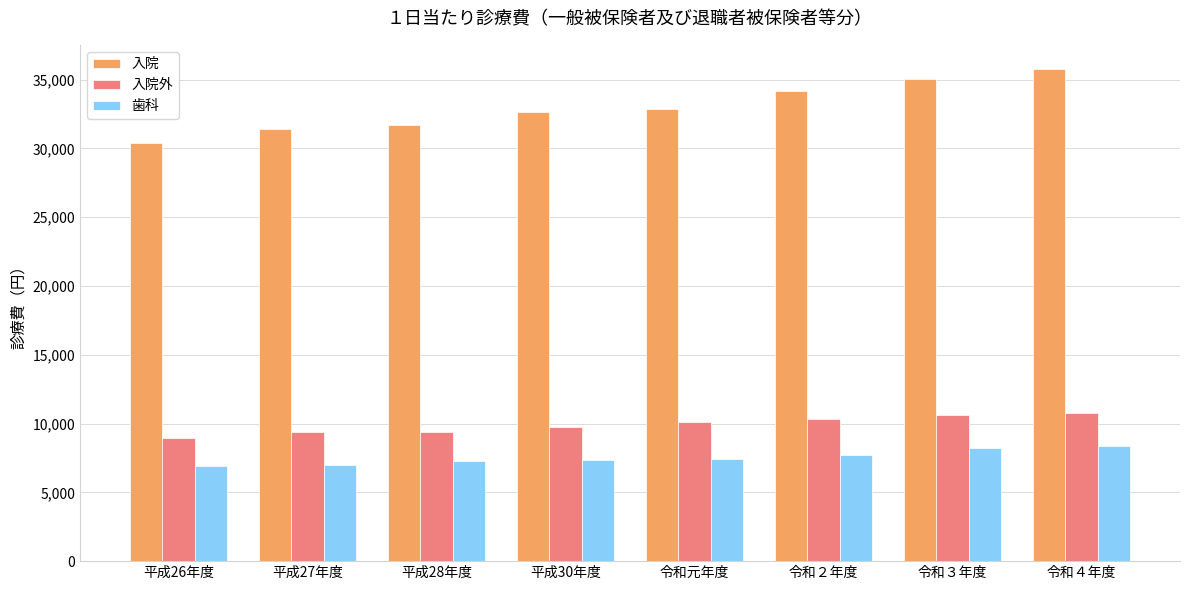

At which category is the sum across all series the highest?

令和４年度